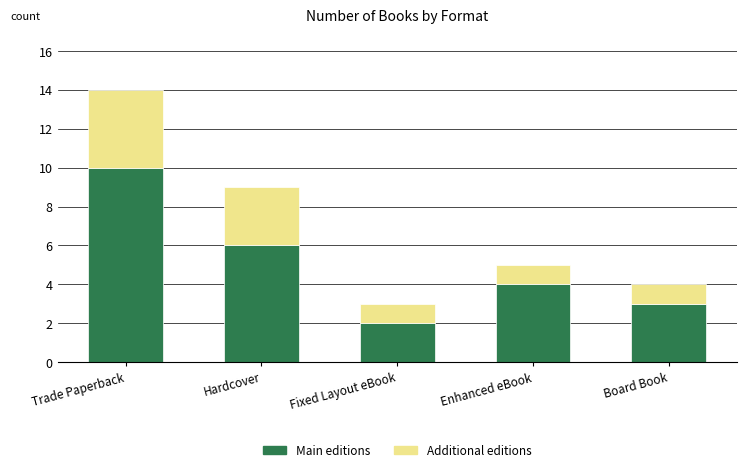

What is the average value of the Main editions series?

5